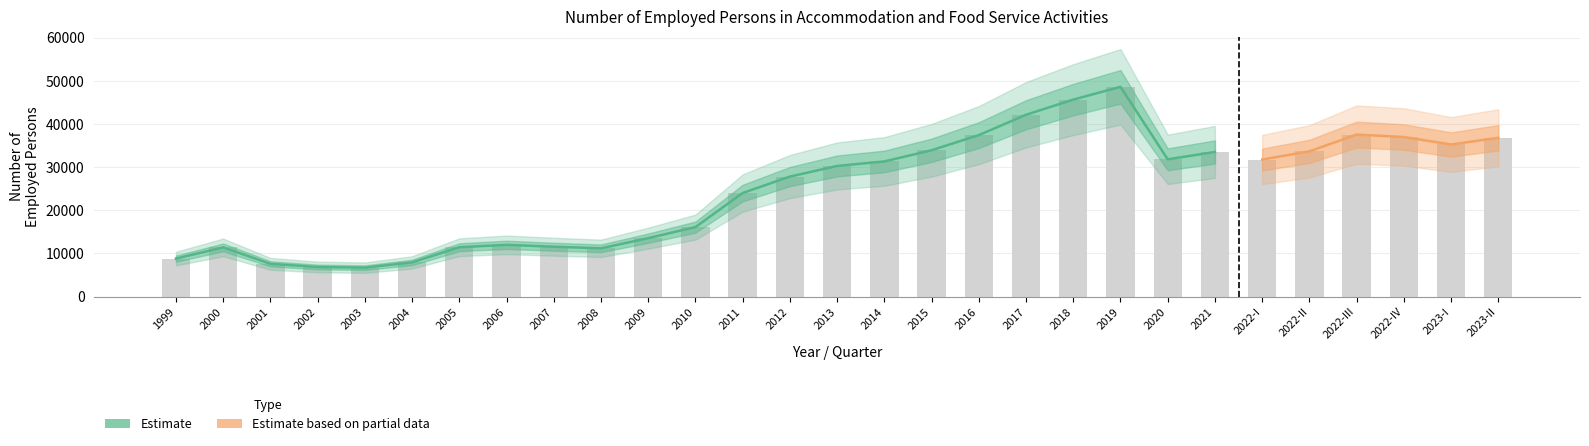

What is the value of the 10th bar from the left?

11184